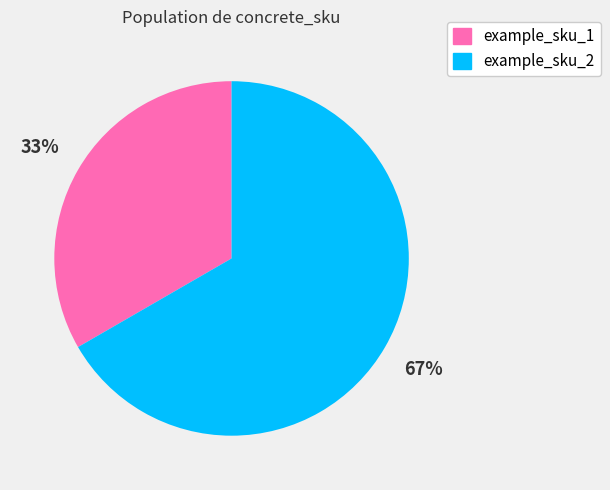

To the nearest percent, what is the average slice percentage?

50%